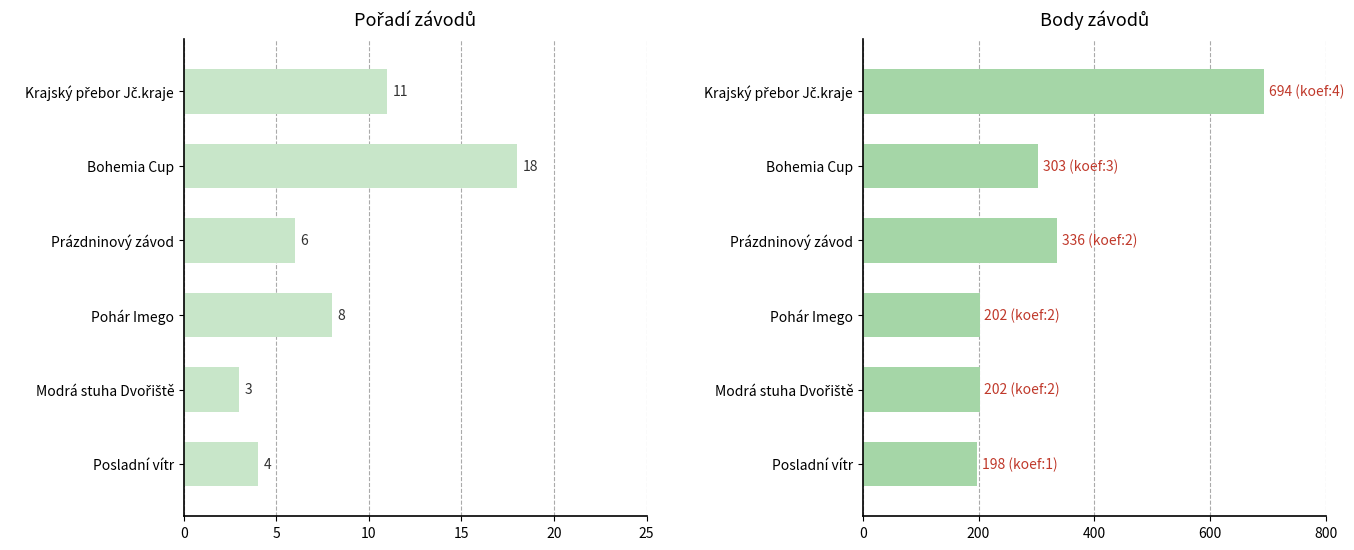

How many bars are there in each group?

2